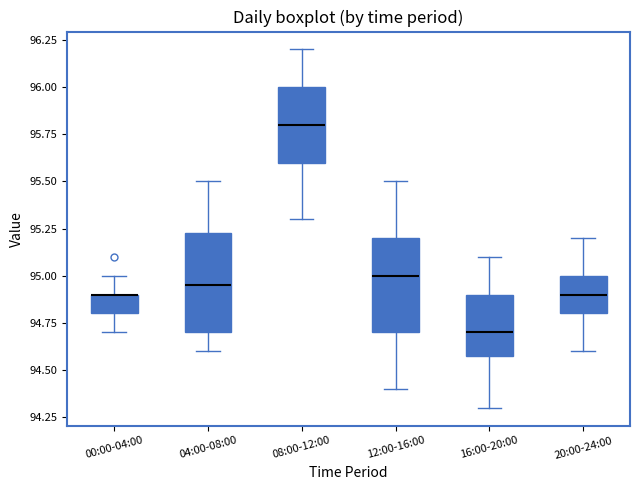

Where does the lower whisker of the box for 12:00-16:00 end on the y-axis? The values are not printed on the chart, so give them approximately, as read against the axis.

94.40